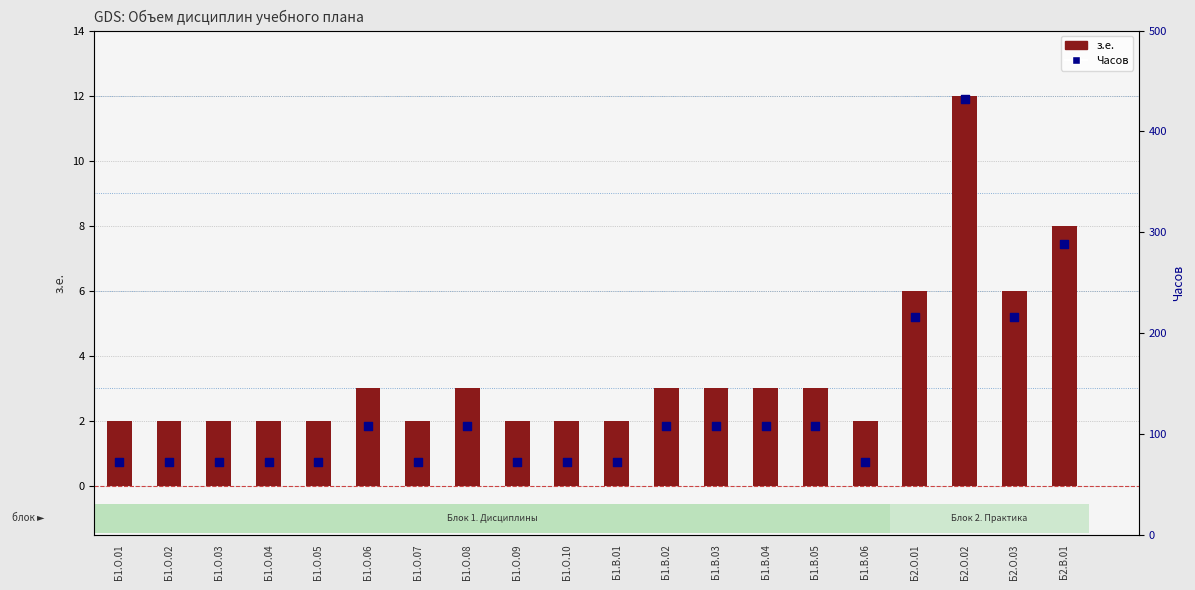

At how many categories does at least one series exceed 155?

4